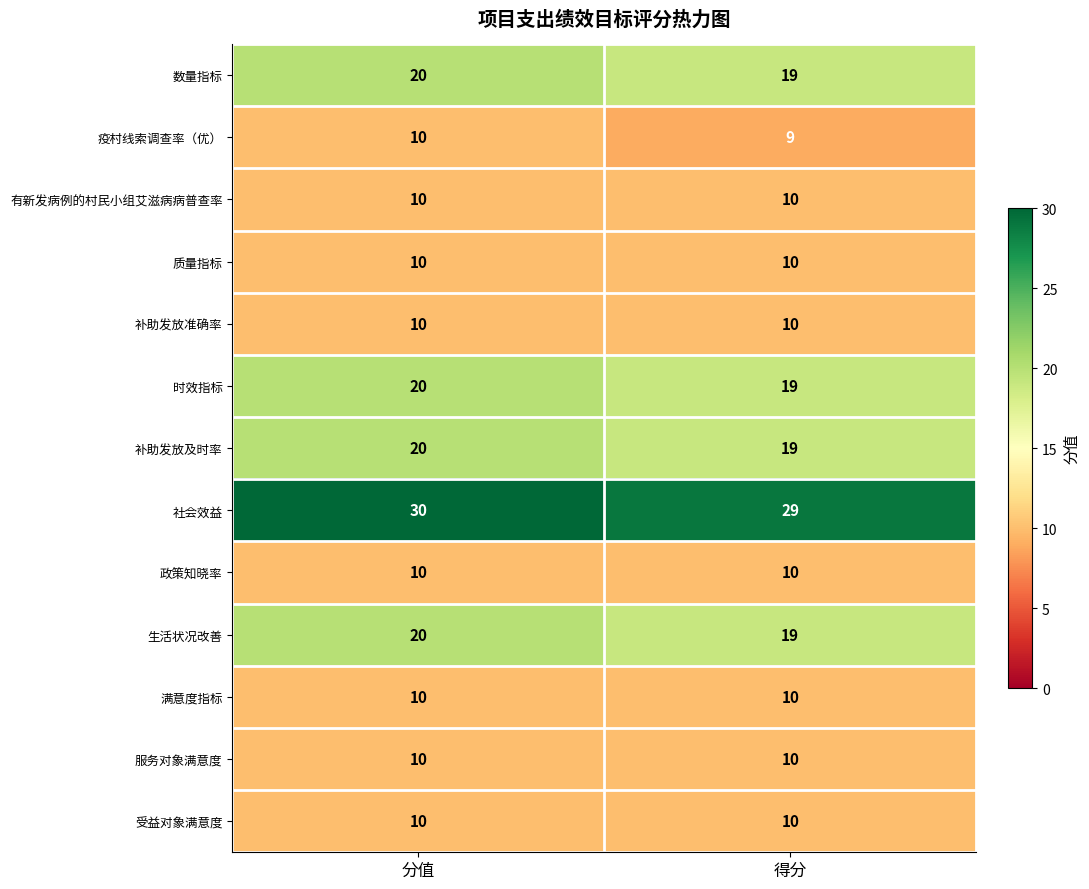

List the labels in order of 数量指标 value, largest first.

分值, 得分